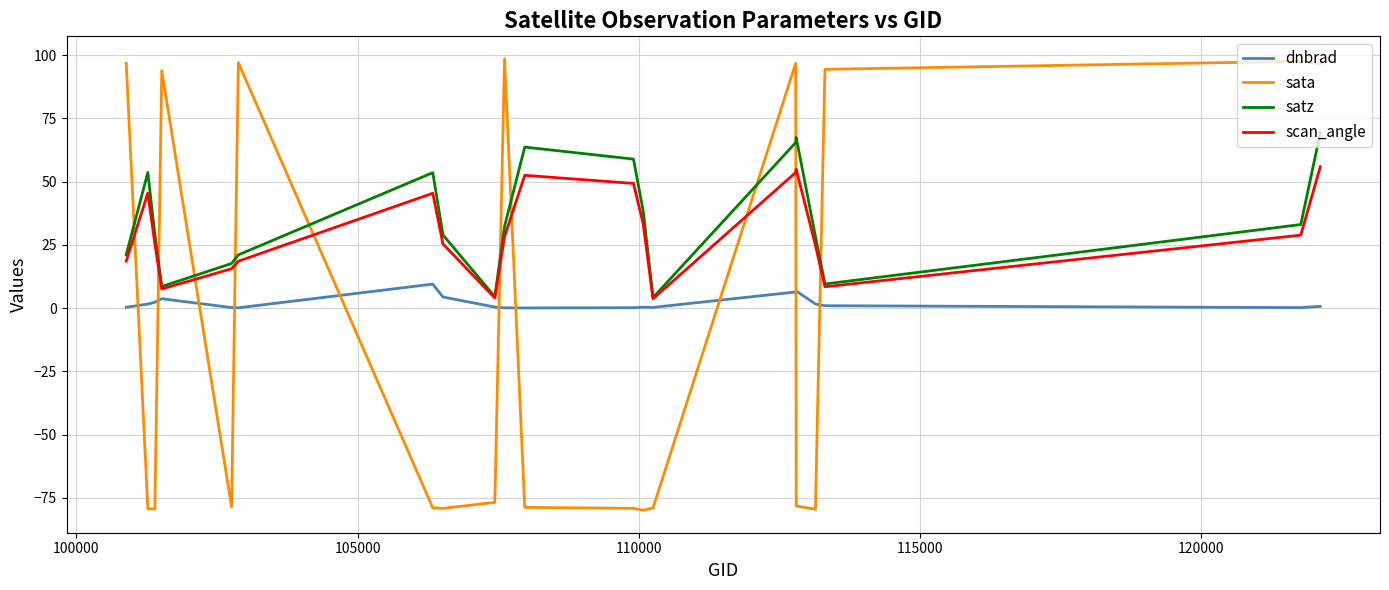

True or false: scan_angle and sata intersect in this chart.

True